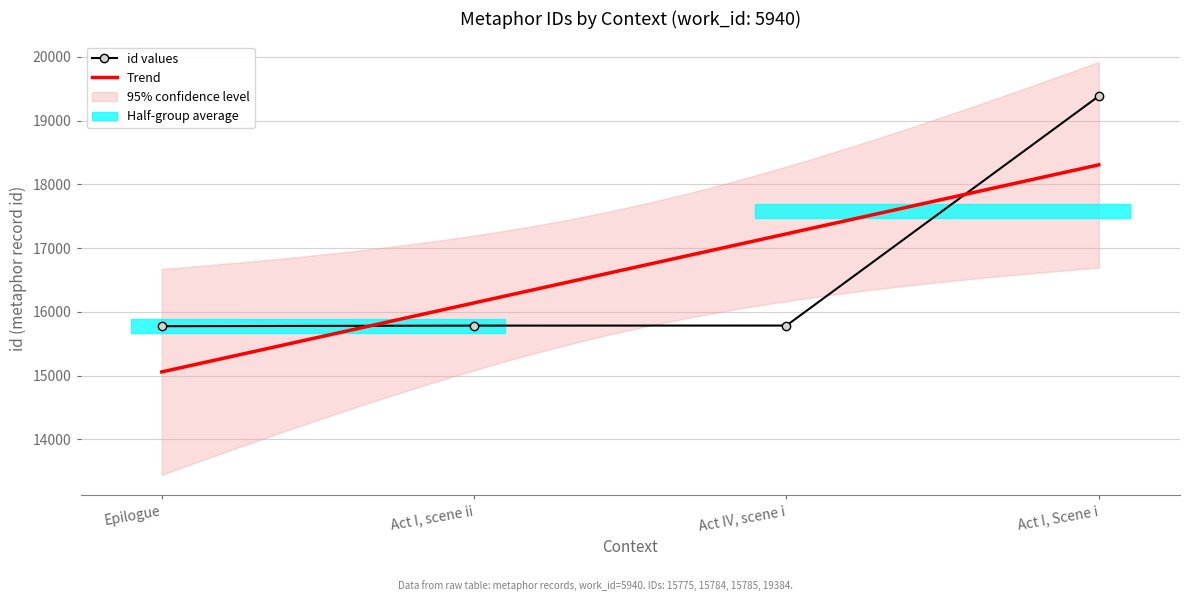

Is this an area chart (filled region under the line)?

No